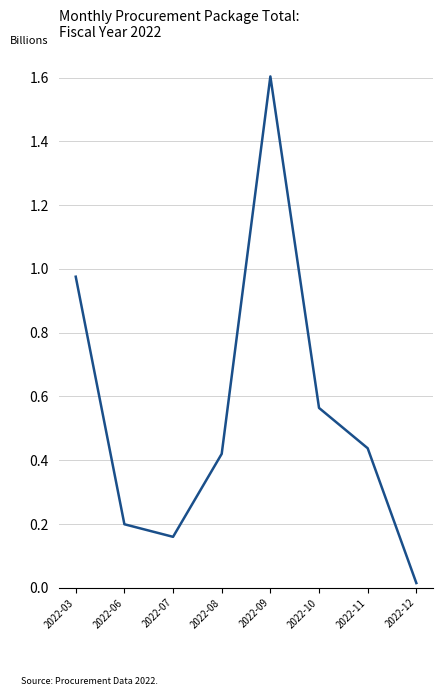

Which category has the highest value across all series?

2022-09